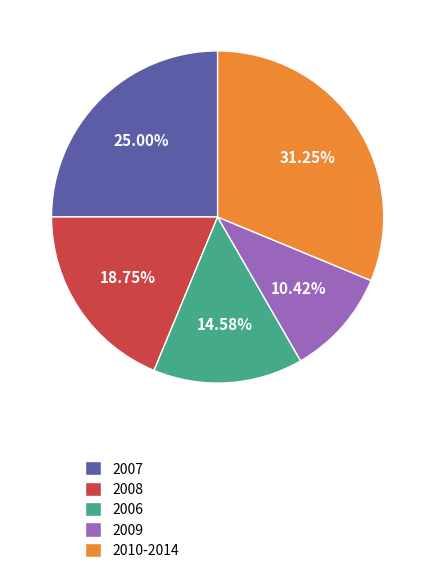

Does any single category account for the majority?

No